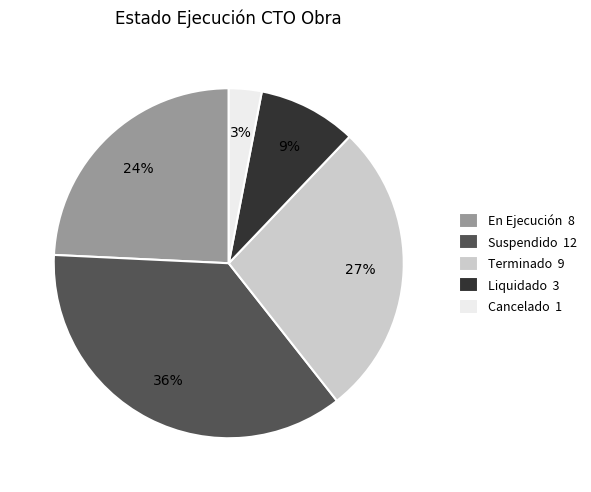

Does En Ejecución represent more than half of the total?

No